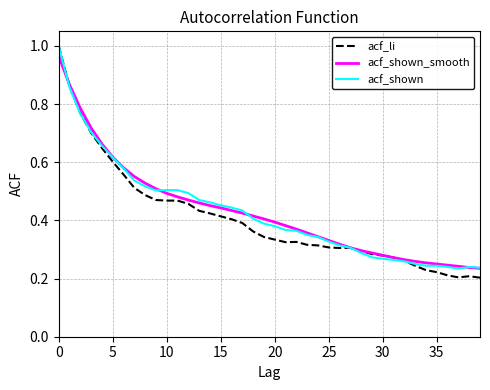

Which series has the widest spread of values?

acf_li